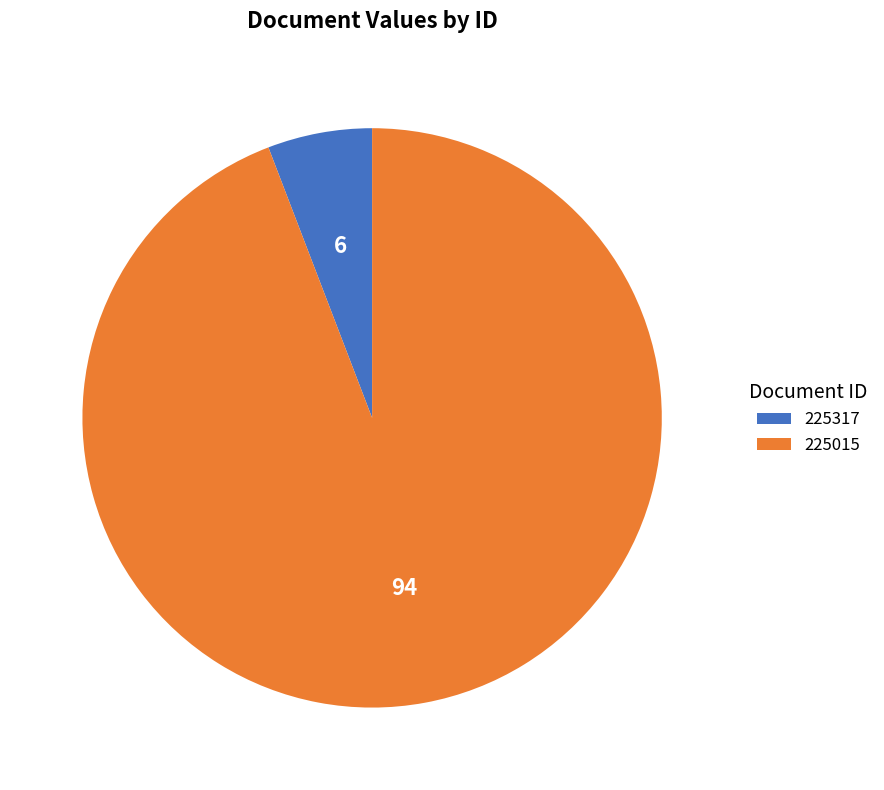

How many segments does this pie chart have?

2